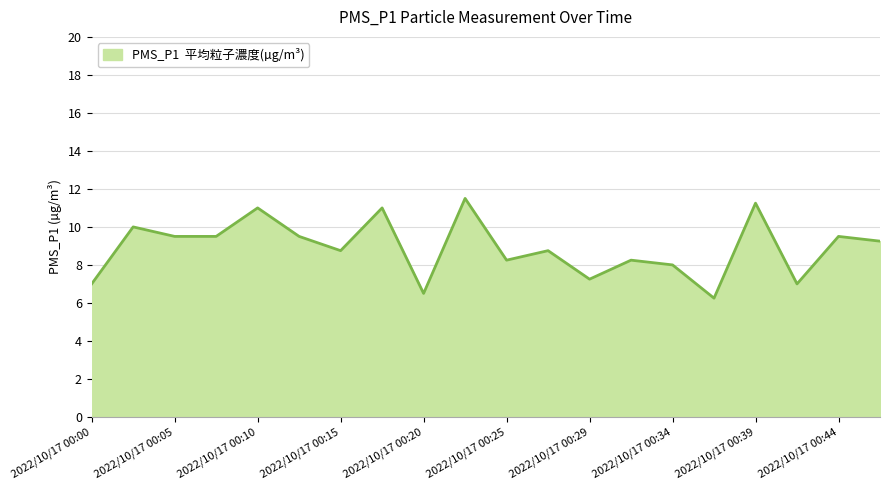

What is the sum of all values?

178.0